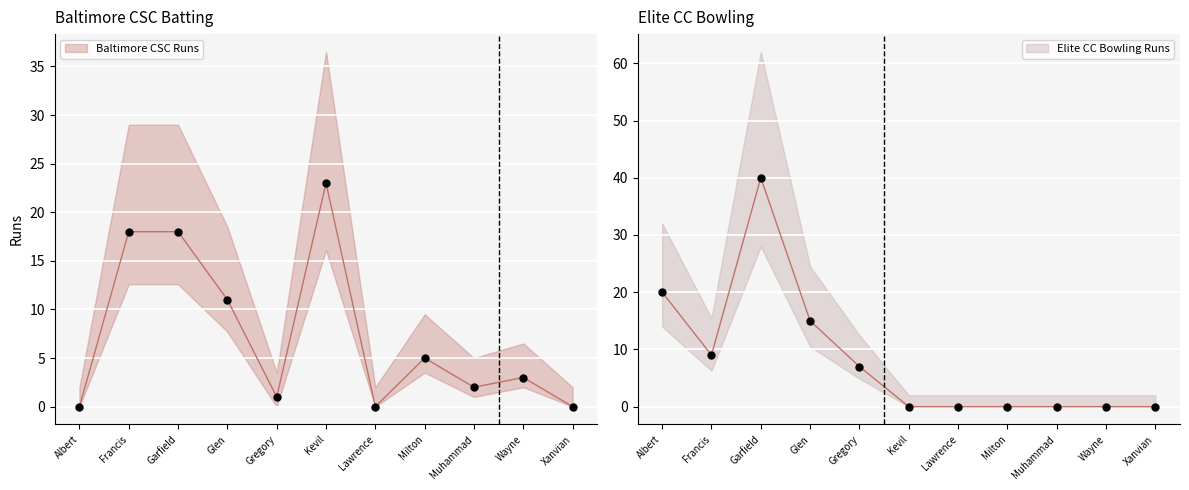

At how many categories does at least one series exceed 23?

1